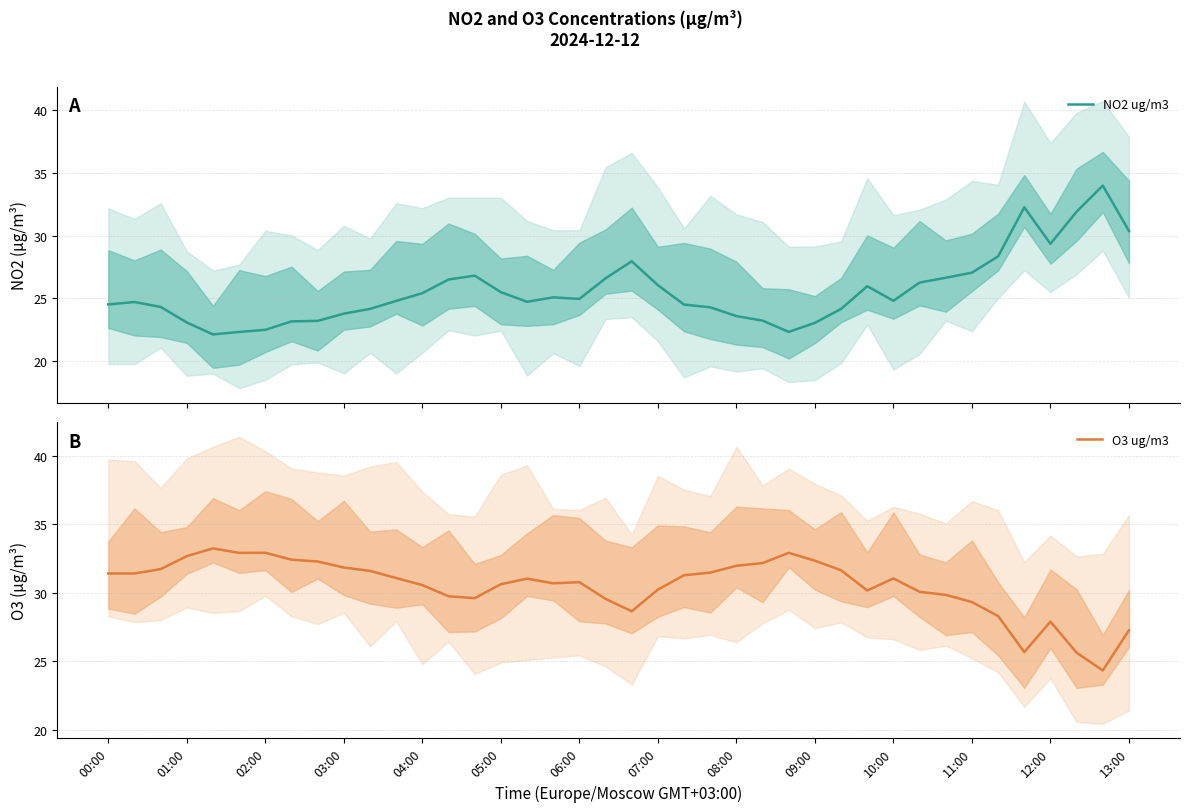

After their last crossing, which series has the higher values: NO2 ug/m3 or O3 ug/m3?

NO2 ug/m3